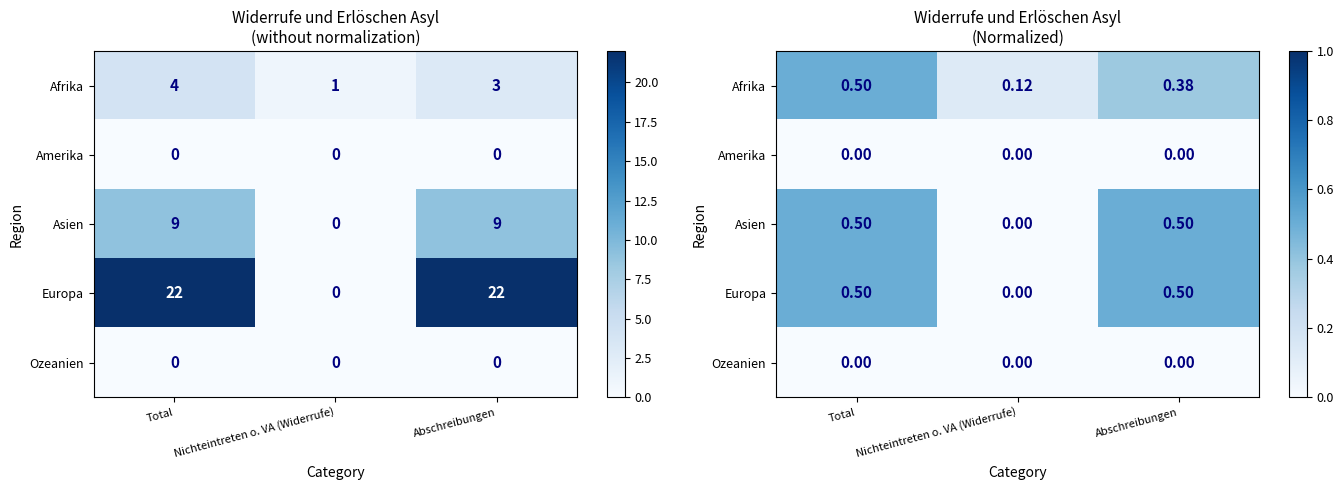

Rank the series by their maximum value, from highest to lowest.

Afrika, Asien, Europa, Amerika, Ozeanien